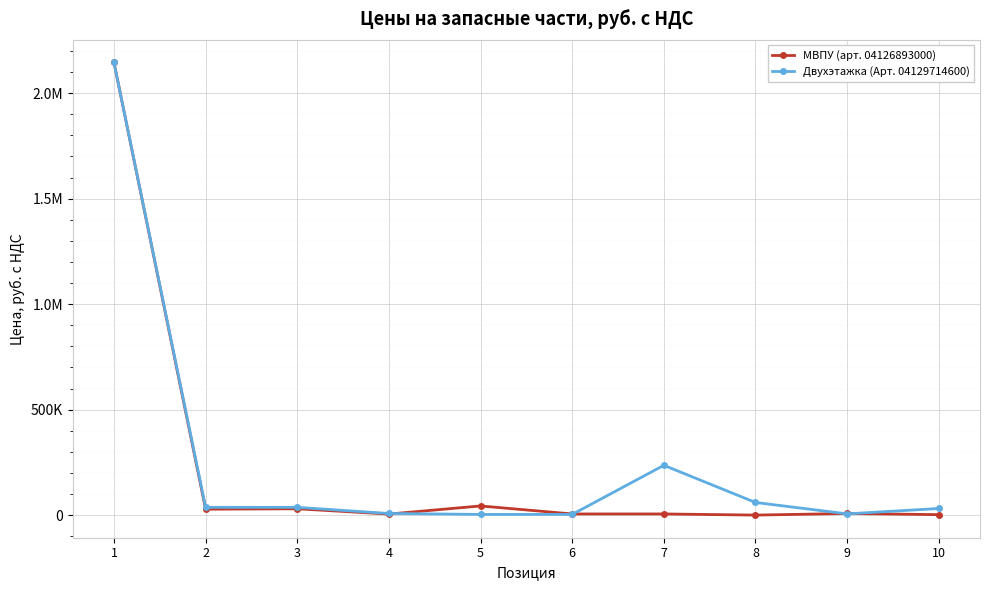

Rank the categories by МВПУ (арт. 04126893000) value from lowest to highest.

8, 10, 4, 6, 7, 9, 2, 3, 5, 1